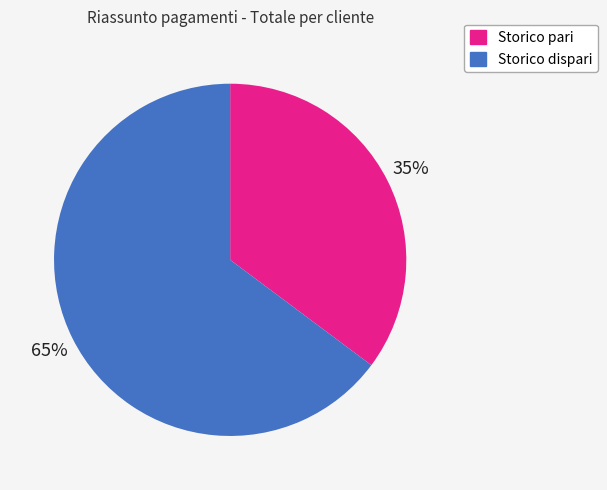

Count the number of slices in the pie.

2